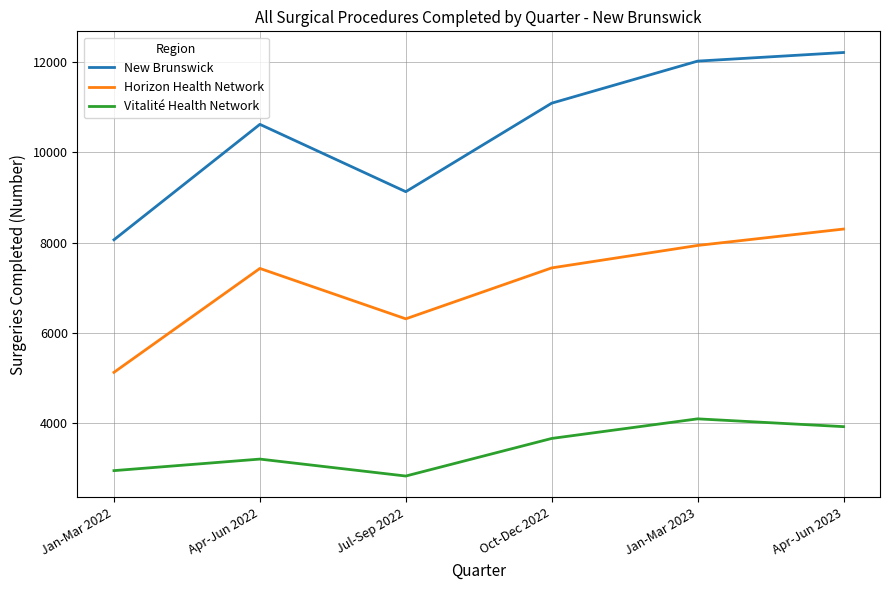

Where is New Brunswick nearest to the value 10140?

Apr-Jun 2022